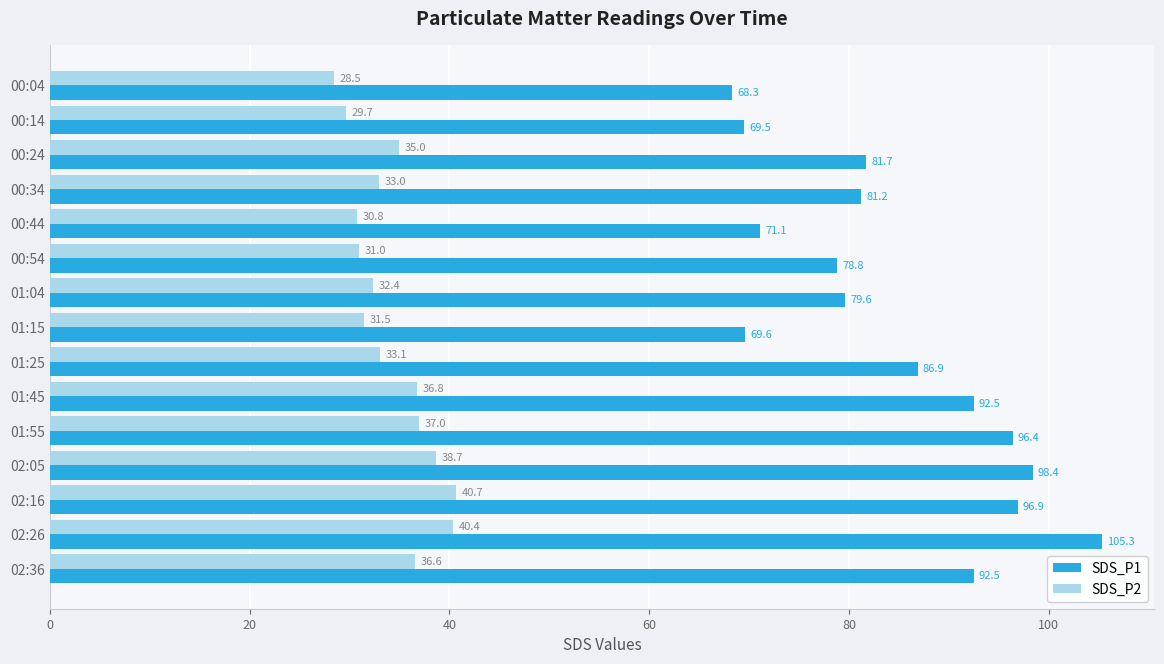

Is the value of SDS_P1 at 00:04 greater than the value of SDS_P2 at 02:05?

Yes